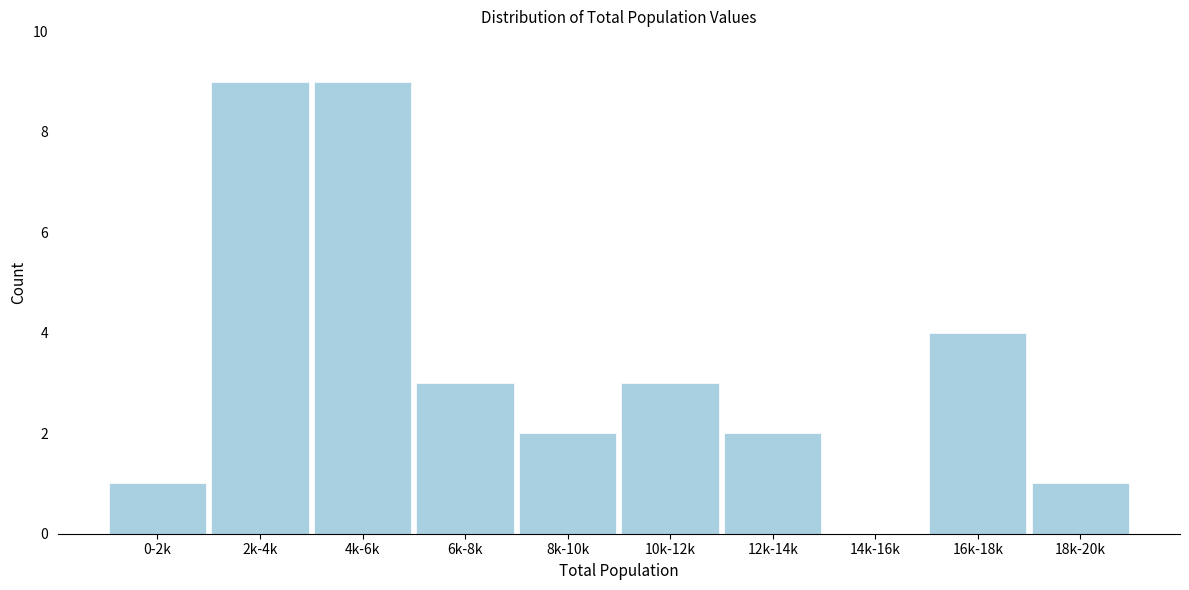

Reading left to right, list all the values displayed in this chart.

0-2k=1	2k-4k=9	4k-6k=9	6k-8k=3	8k-10k=2	10k-12k=3	12k-14k=2	14k-16k=0	16k-18k=4	18k-20k=1